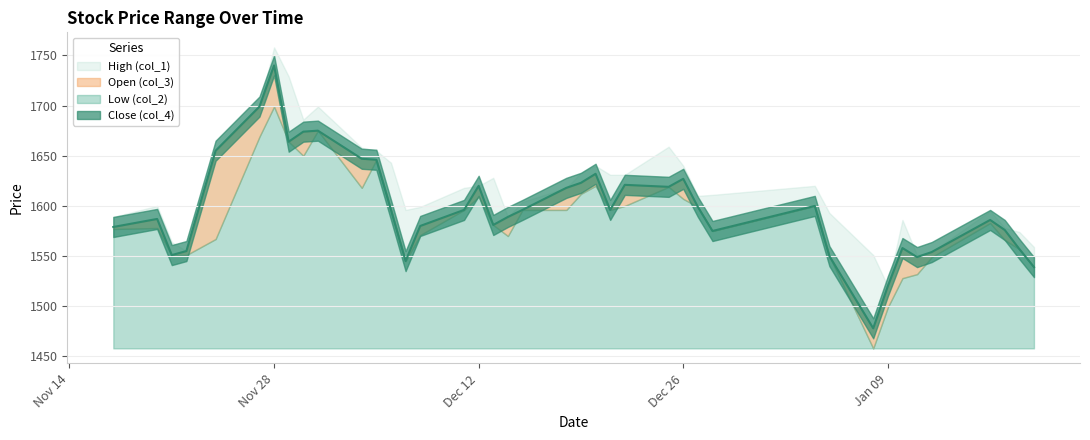

How many data points in Close (col_4) are above 1596?

17